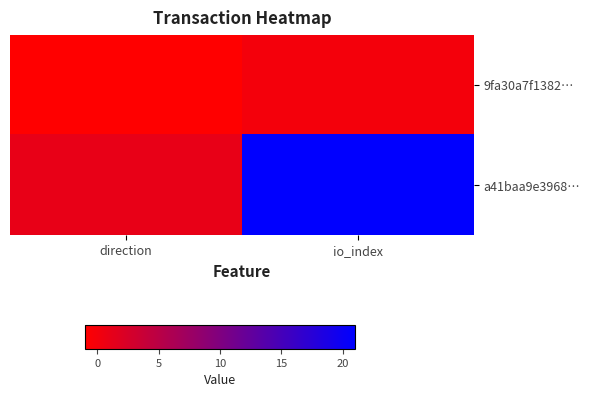

Which series has the largest total across all categories?

a41baa9e3968…